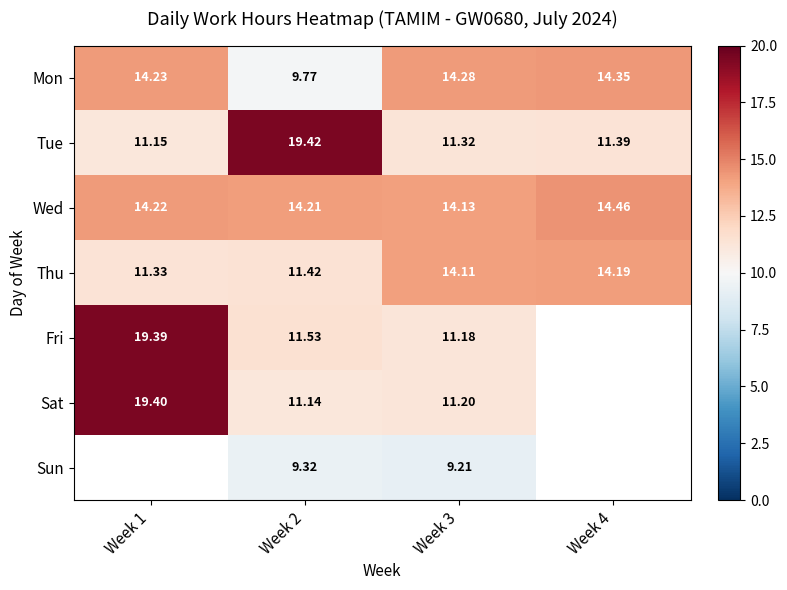

Which has a higher value, Week 2 or Week 4?

Week 4